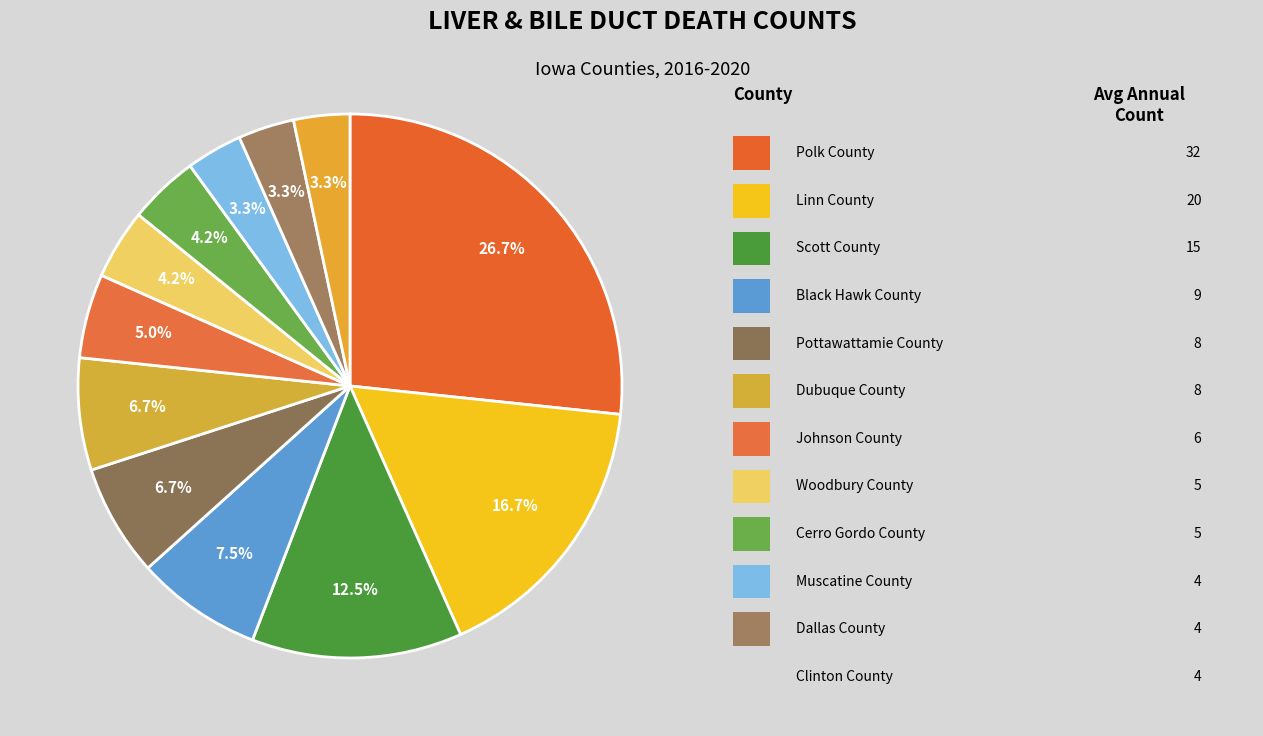

How many slices are in this pie chart?

12